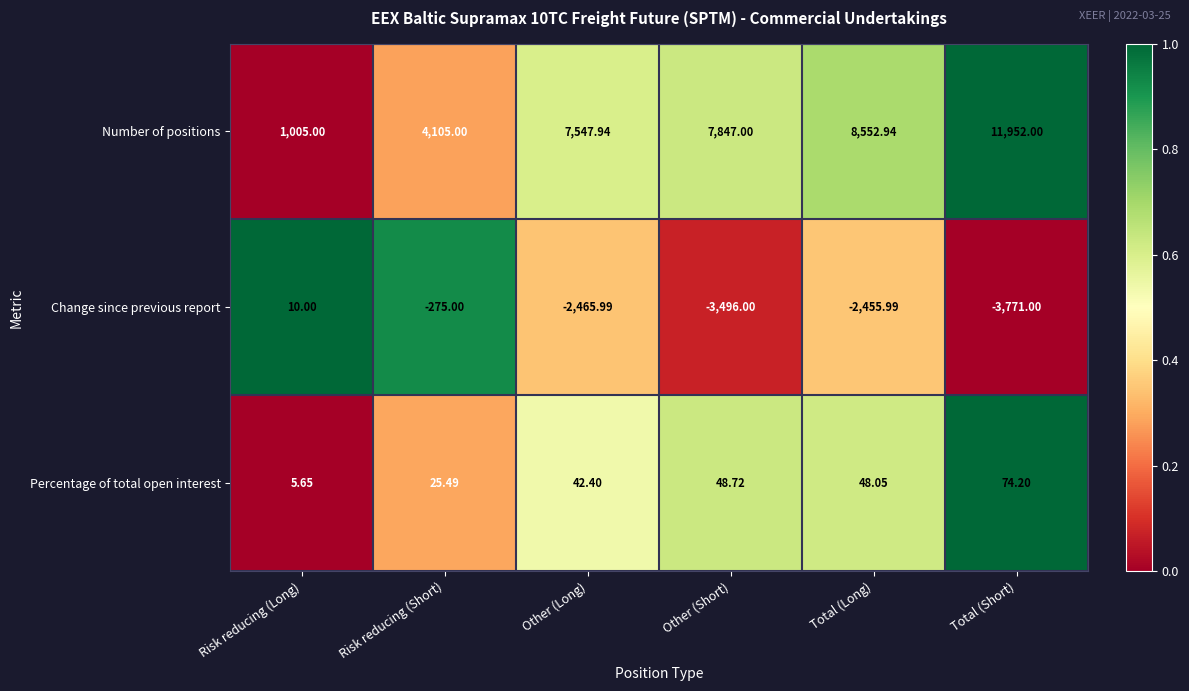

Which series changed the most between Risk reducing (Long) and Total (Long)?

Number of positions